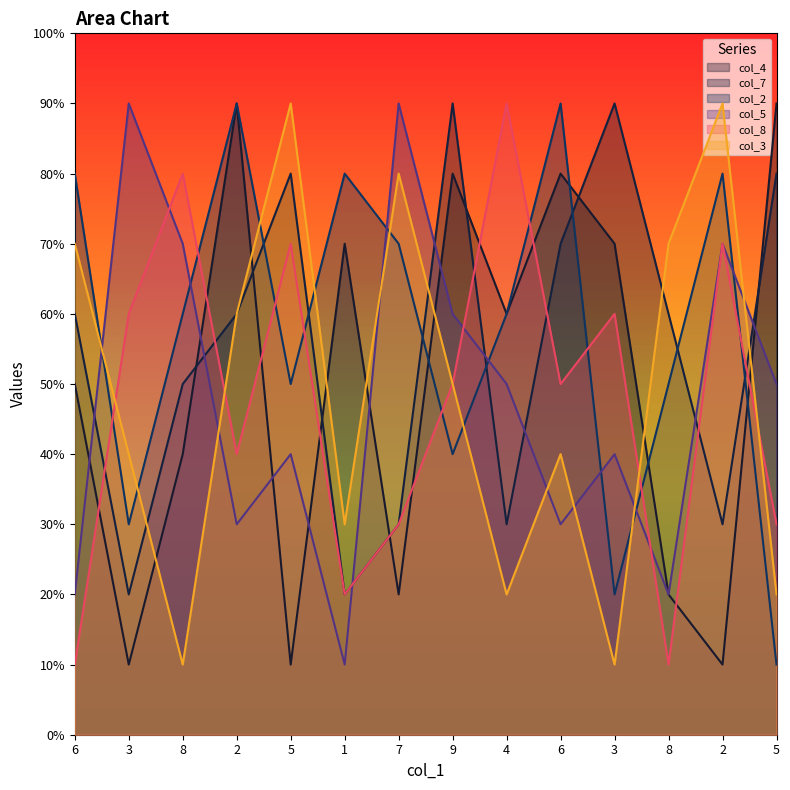

What is the total value across all series at 2?

37